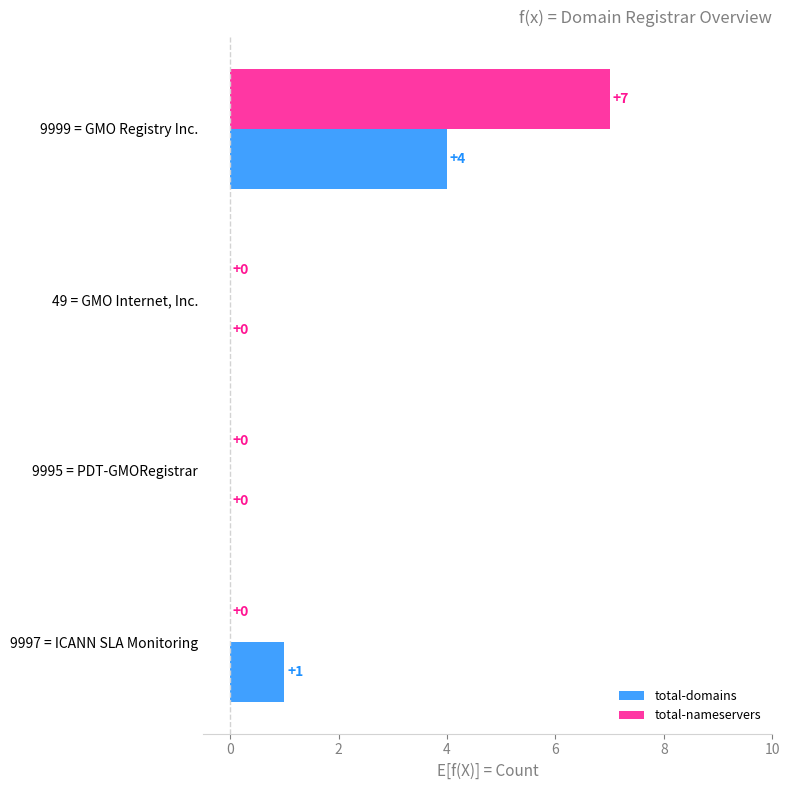

Which series has the largest range (max minus min)?

total-nameservers